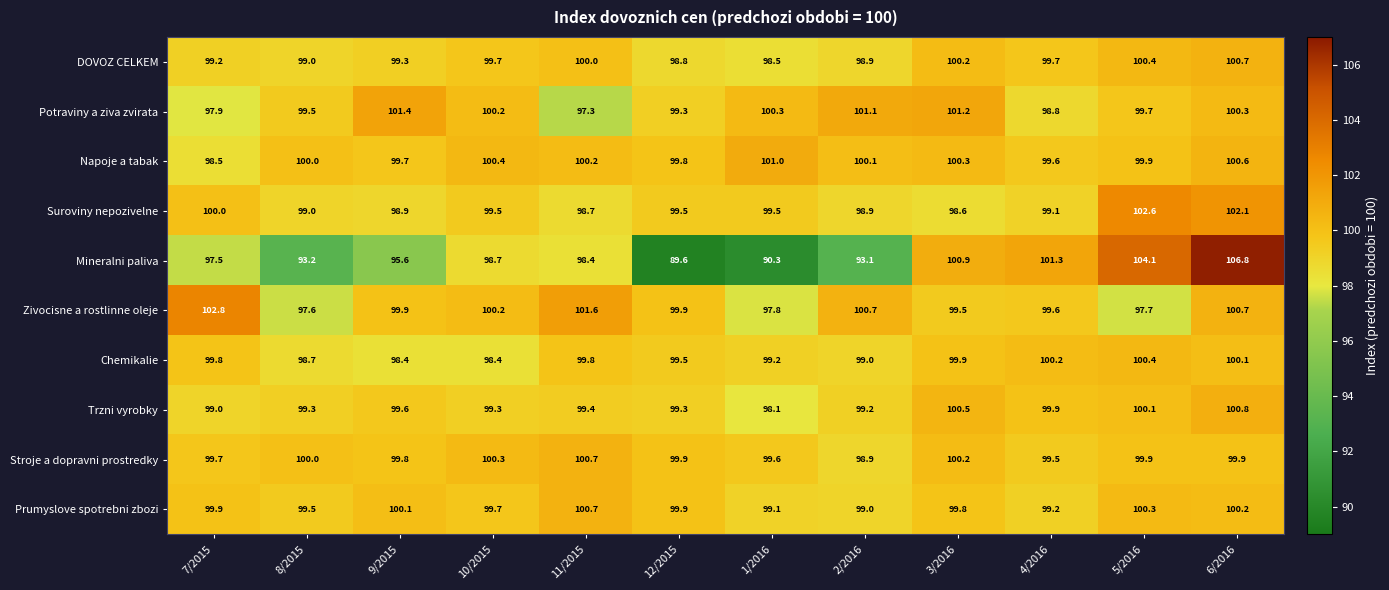

The Prumyslove spotrebni zbozi series shows 53.4 at 3/2016. True or false?

False